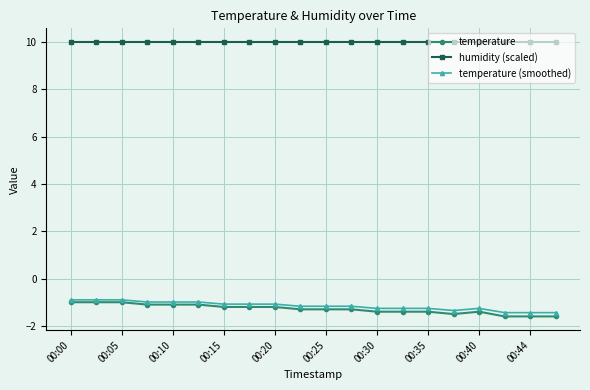

Which series has the largest range (max minus min)?

temperature